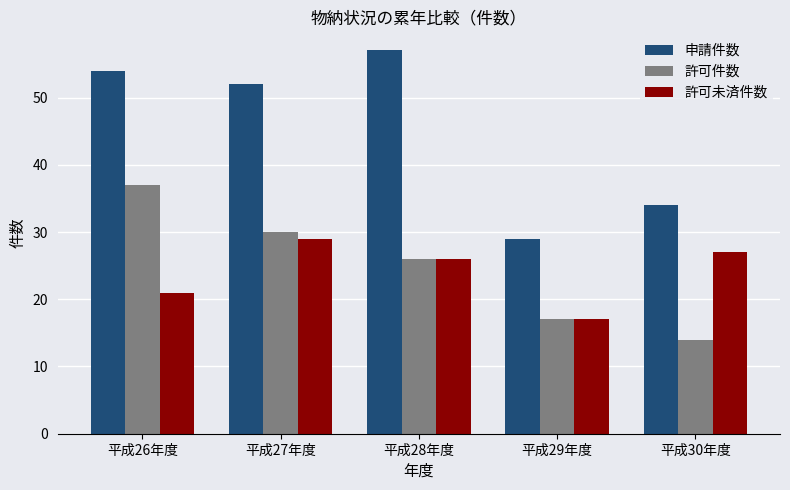

True or false: 許可件数 has a value of 8 at 平成27年度.

False